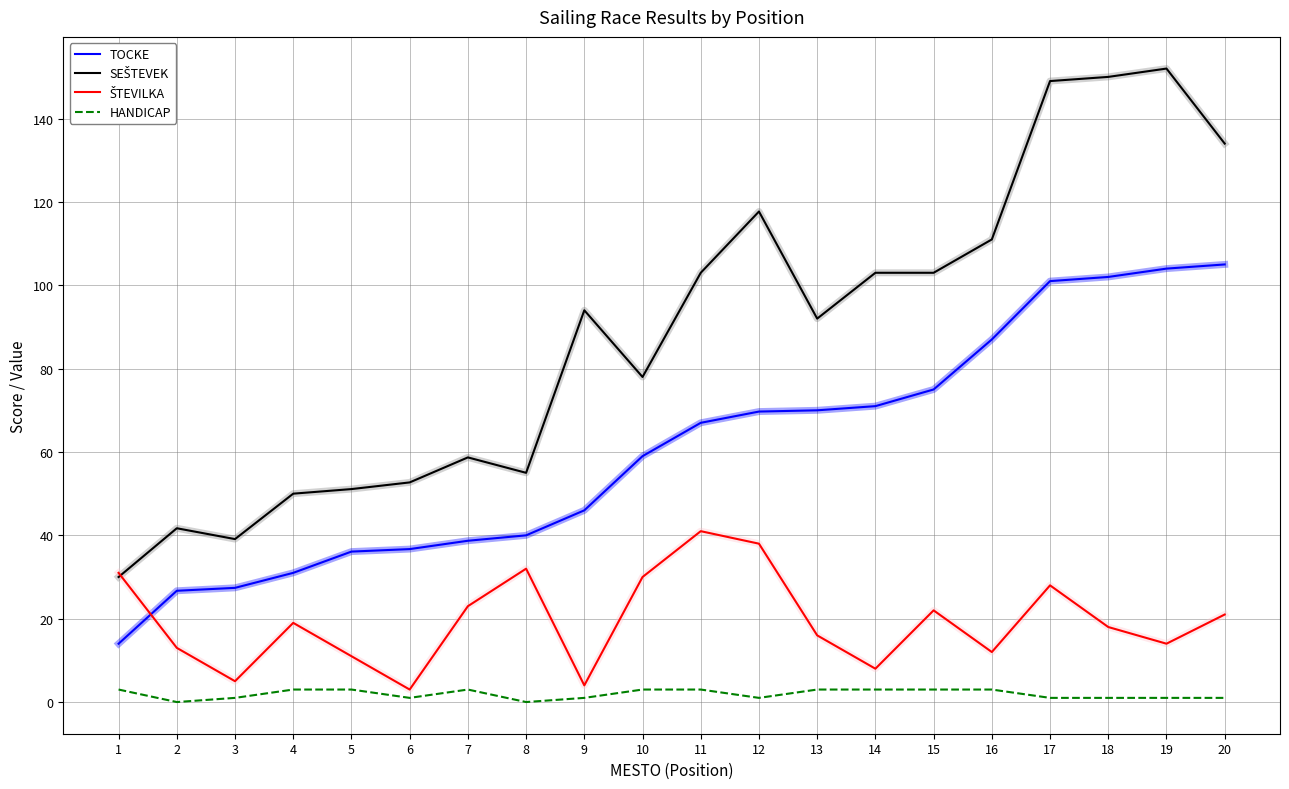

True or false: TOCKE and HANDICAP cross at least once.

False